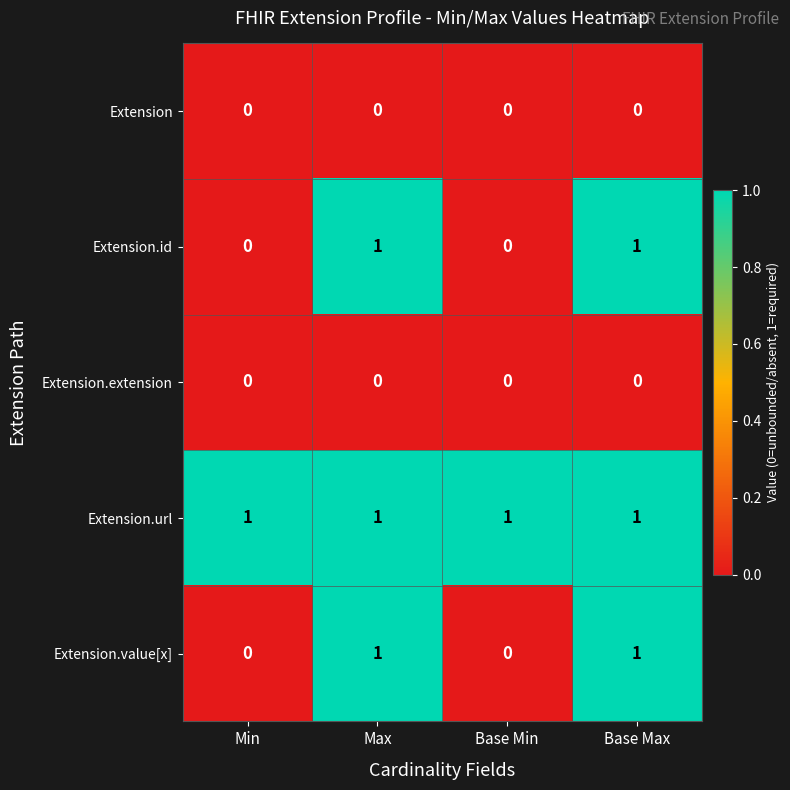

Which series has the largest total across all categories?

Extension.url